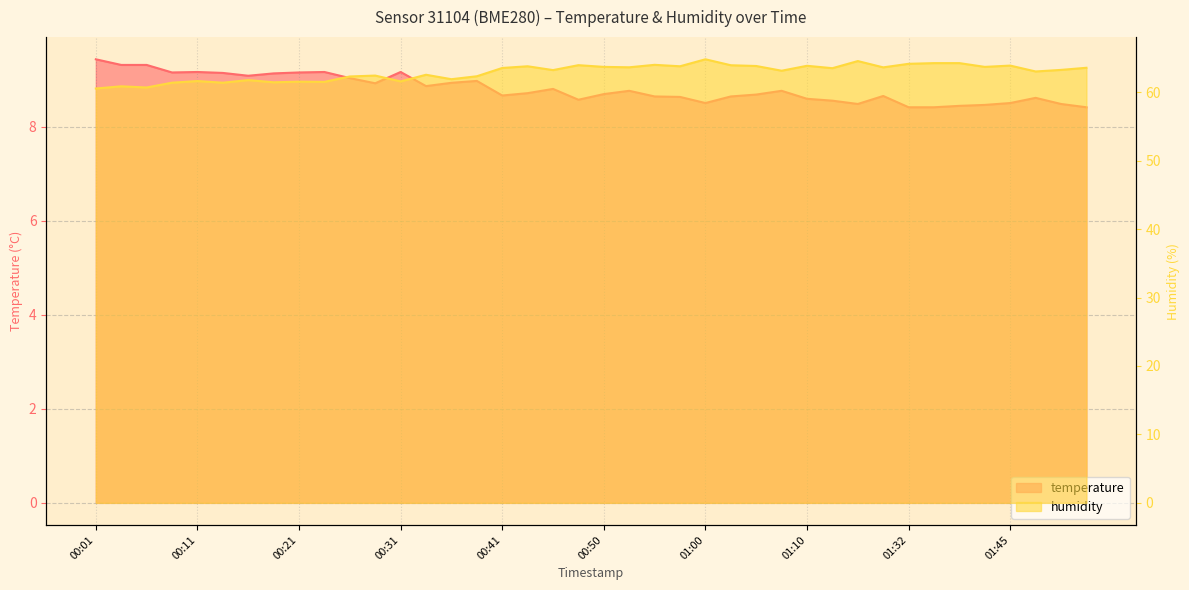

How many lines are shown in the chart?

2